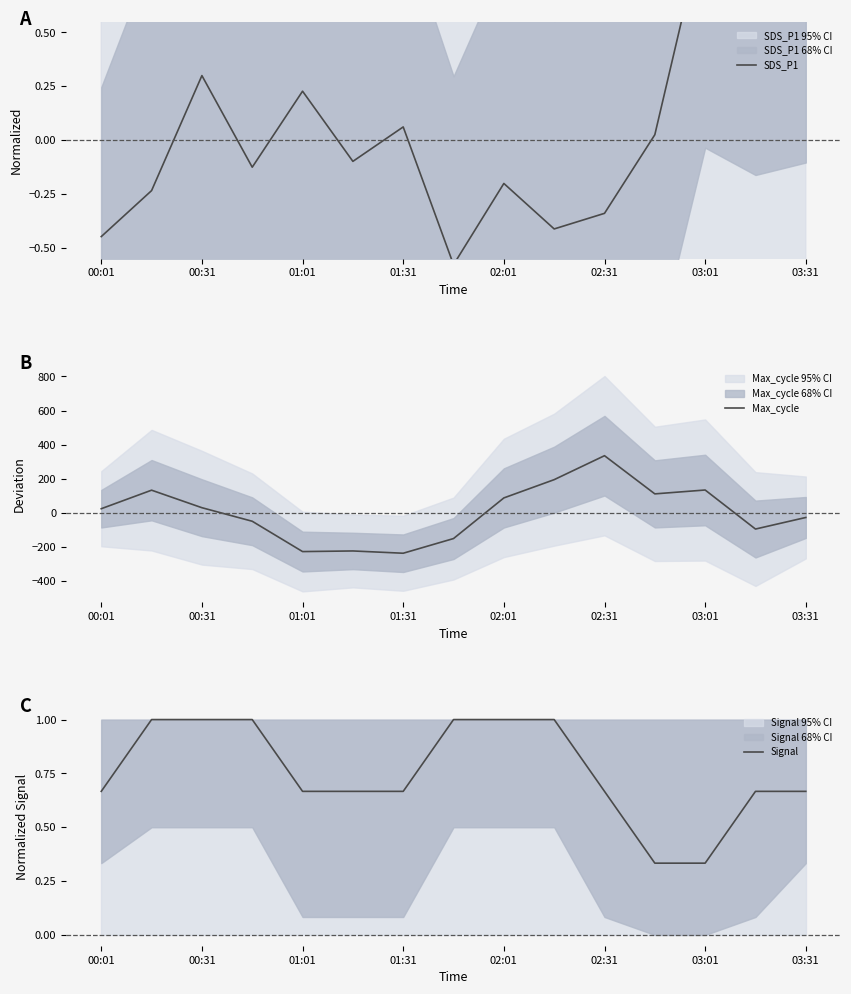

What is the difference between the maximum and minimum values in the Signal series?

0.7